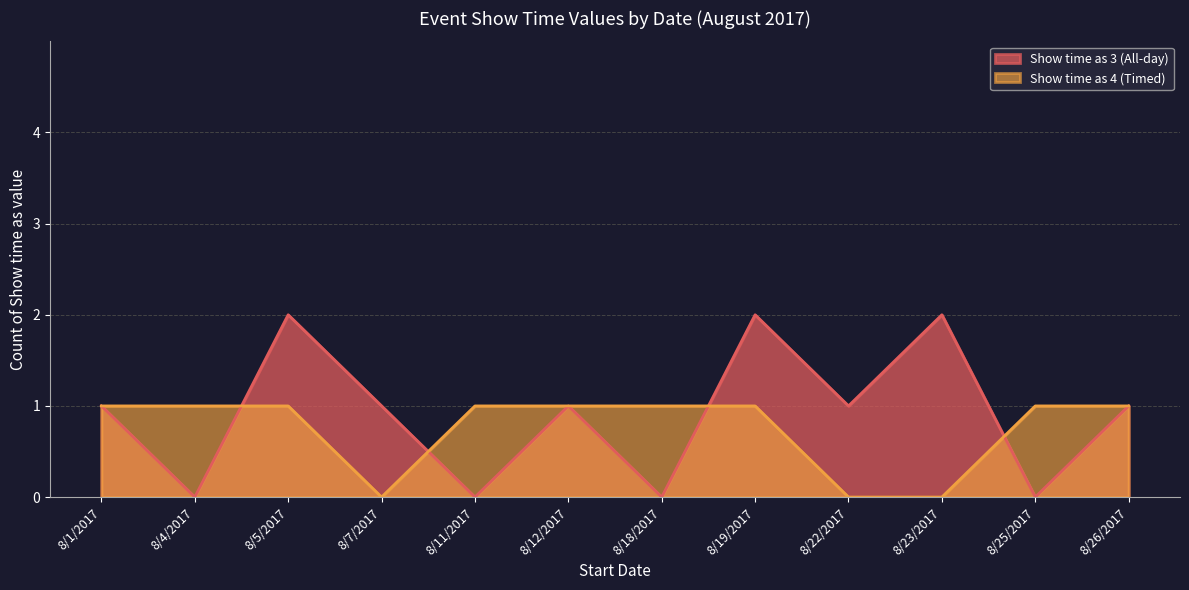

Between 8/1/2017 and 8/7/2017, which series saw the biggest shift?

Show time as 4 (Timed)